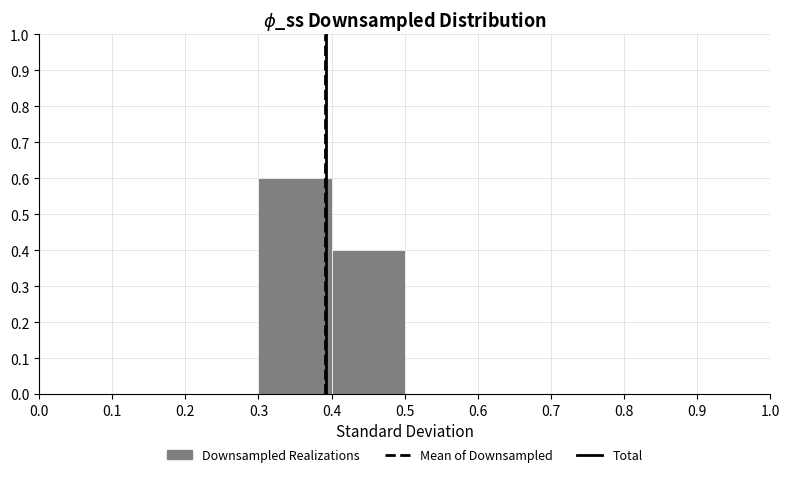

Reading left to right, list every bar in this chart as the range it spans on the x-axis followed by its height. The values are not printed on the chart, so give them approximately, as read against the axis.

0.0 to 0.1: 0
0.1 to 0.2: 0
0.2 to 0.3: 0
0.3 to 0.4: 0.6
0.4 to 0.5: 0.4
0.5 to 0.6: 0
0.6 to 0.7: 0
0.7 to 0.8: 0
0.8 to 0.9: 0
0.9 to 1.0: 0